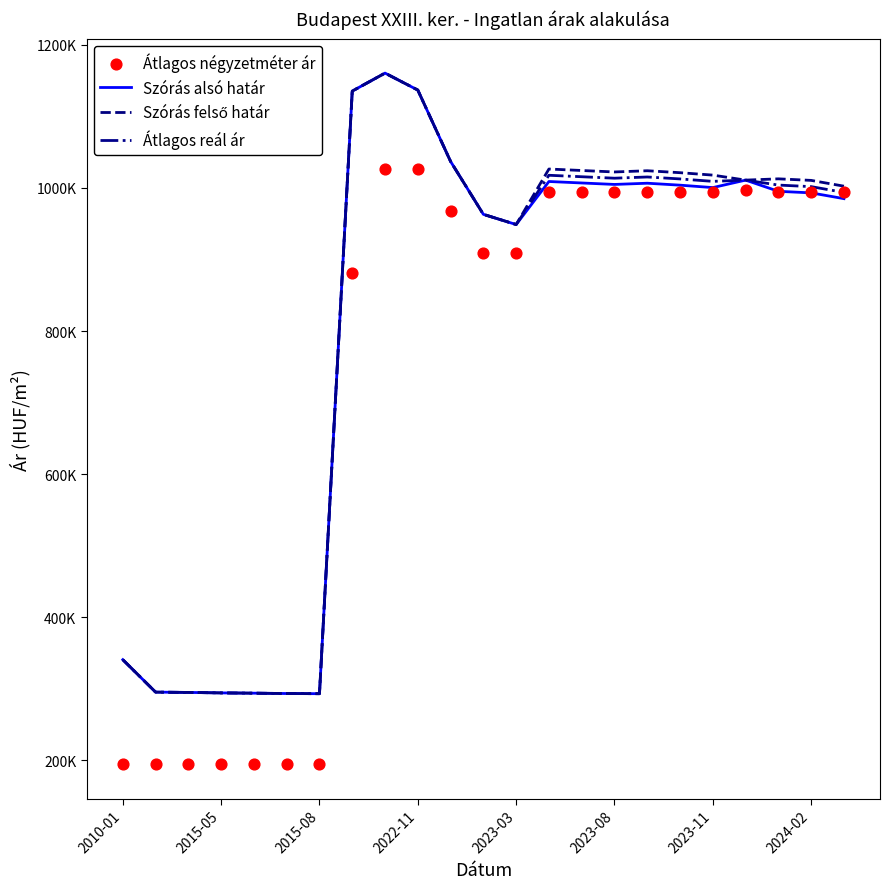

What are all the series names shown in the legend?

Szórás alsó határ, Szórás felső határ, Átlagos reál ár, Átlagos négyzetméter ár